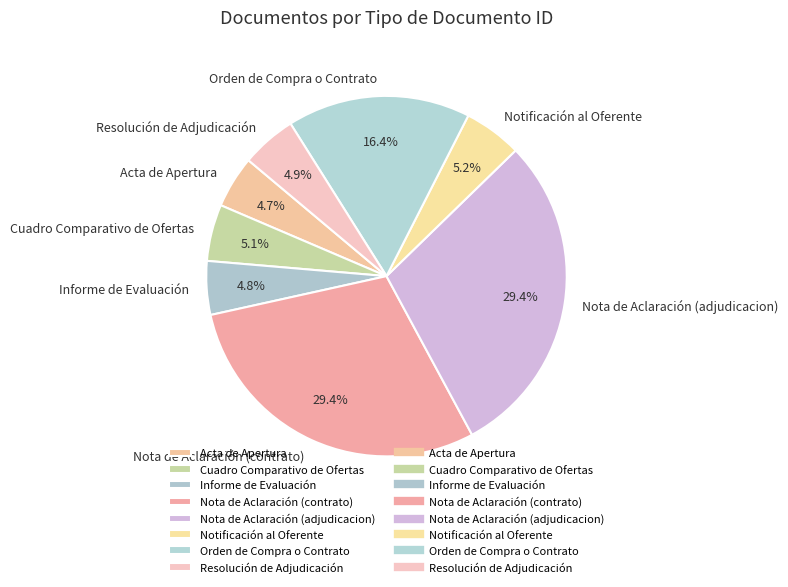

To the nearest percent, what is the average slice percentage?

12%